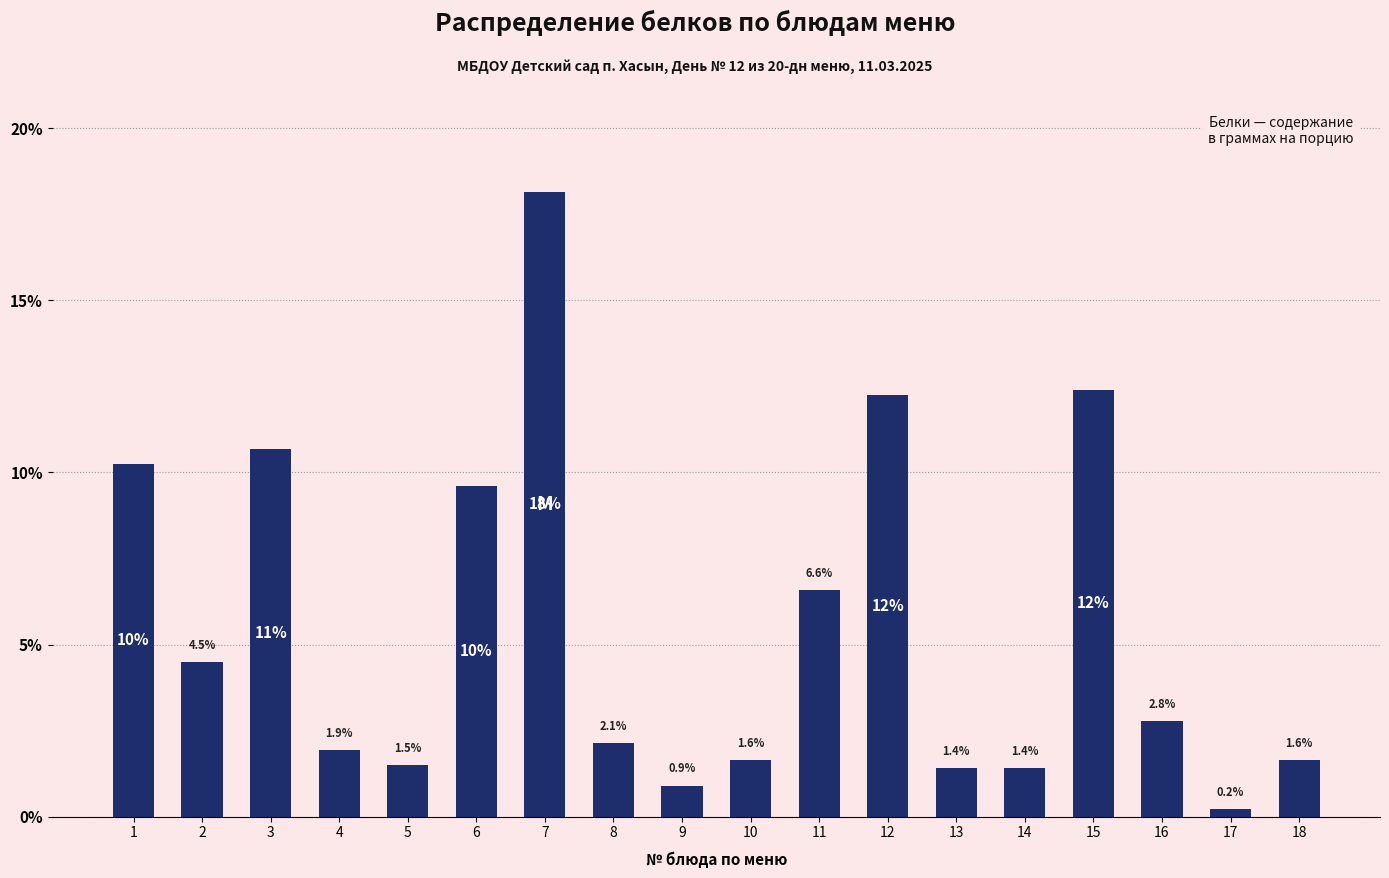

Reading left to right, list all the values displayed in this chart.

10.3	4.5	10.7	1.9	1.5	9.6	18.2	2.1	0.9	1.6	6.6	12.3	1.4	1.4	12.4	2.8	0.2	1.6